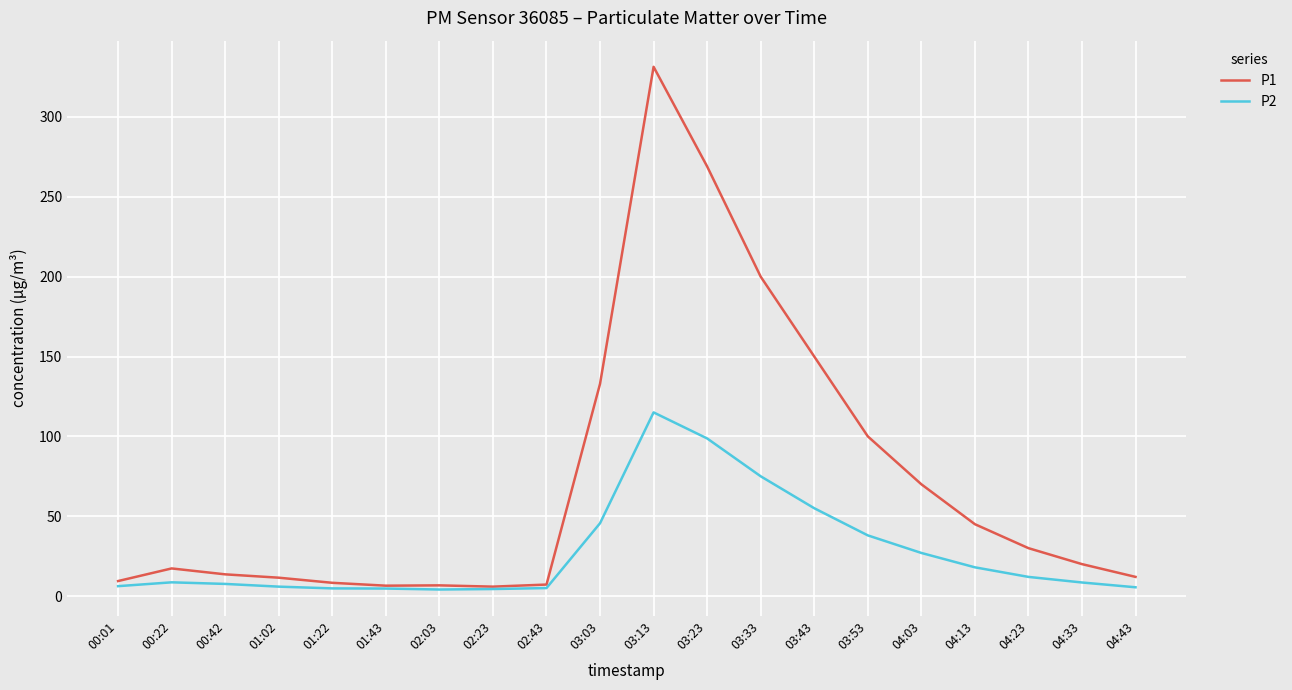

What is the total value across all series at 01:02?

17.4